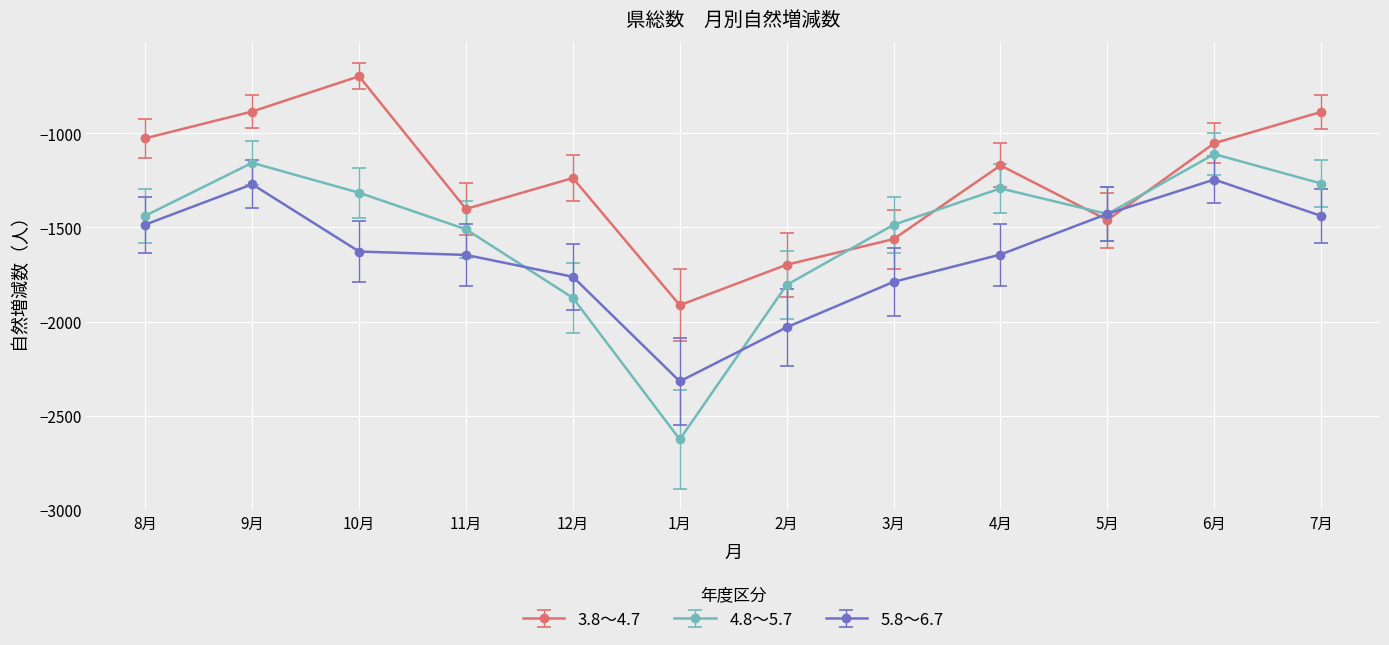

In 4.8～5.7, how many points are higher than both neighbors (excluding endpoints)?

3